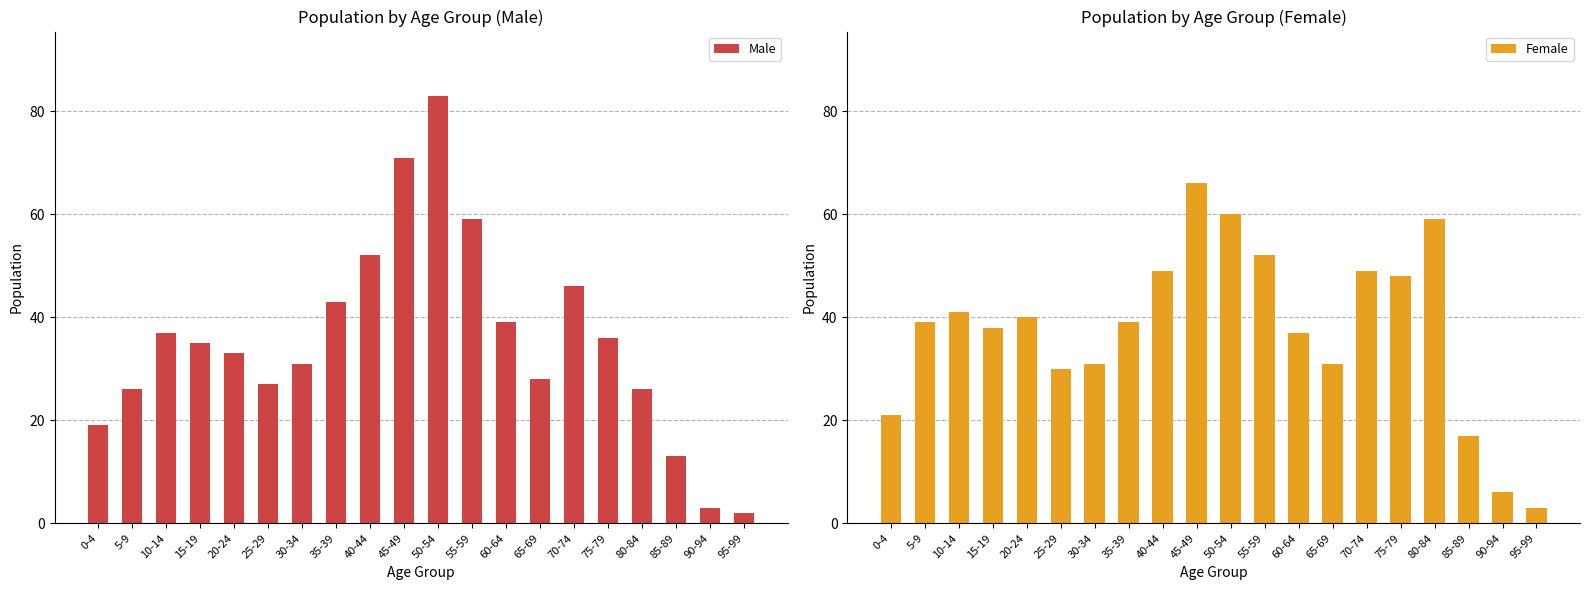

Rank the series at 55-59 from lowest to highest value.

Female, Male